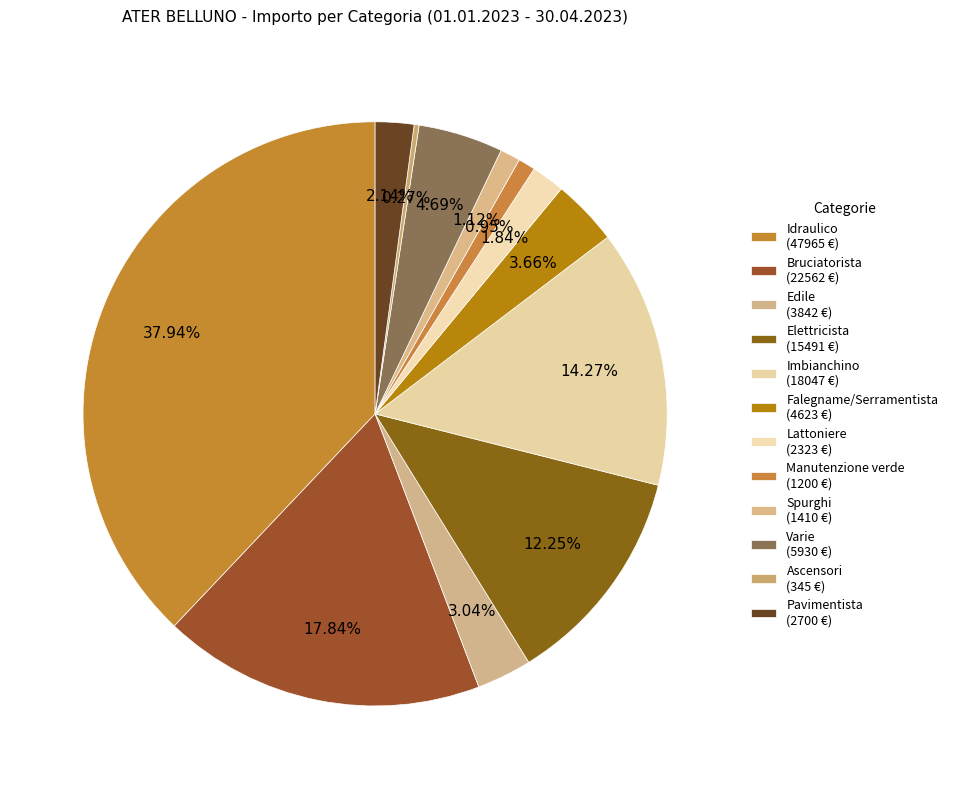

What percentage is the Falegname/Serramentista slice, to the nearest percent?

4%